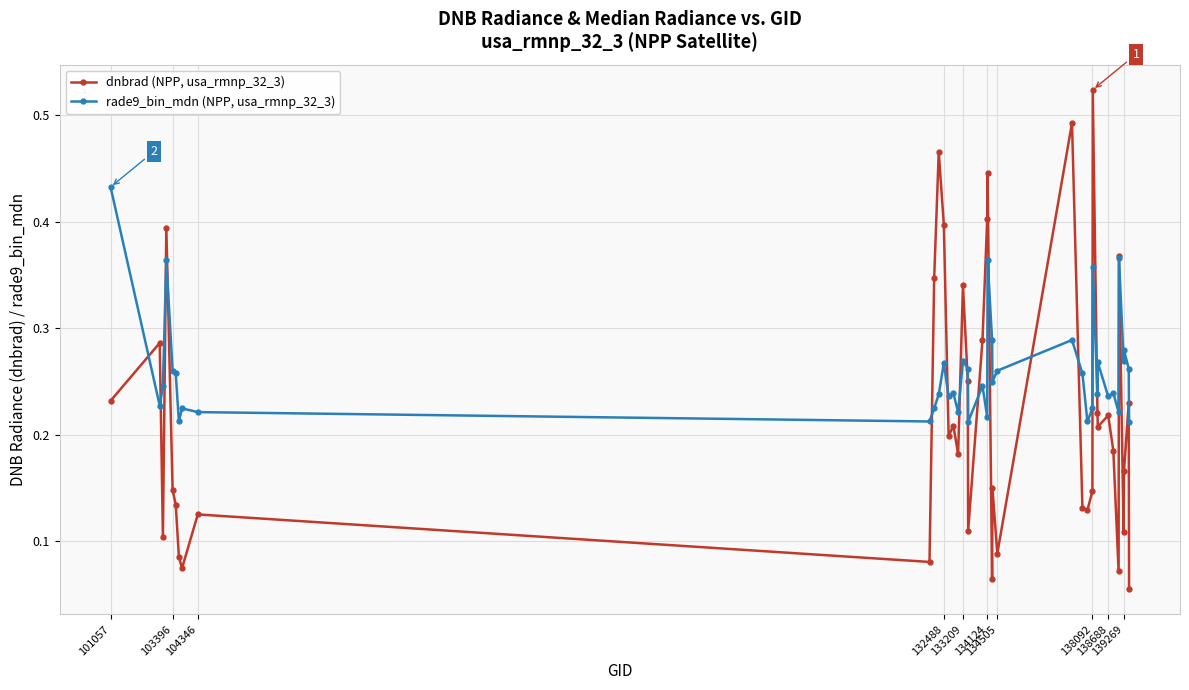

Which series has the largest total across all categories?

rade9_bin_mdn (NPP, usa_rmnp_32_3)